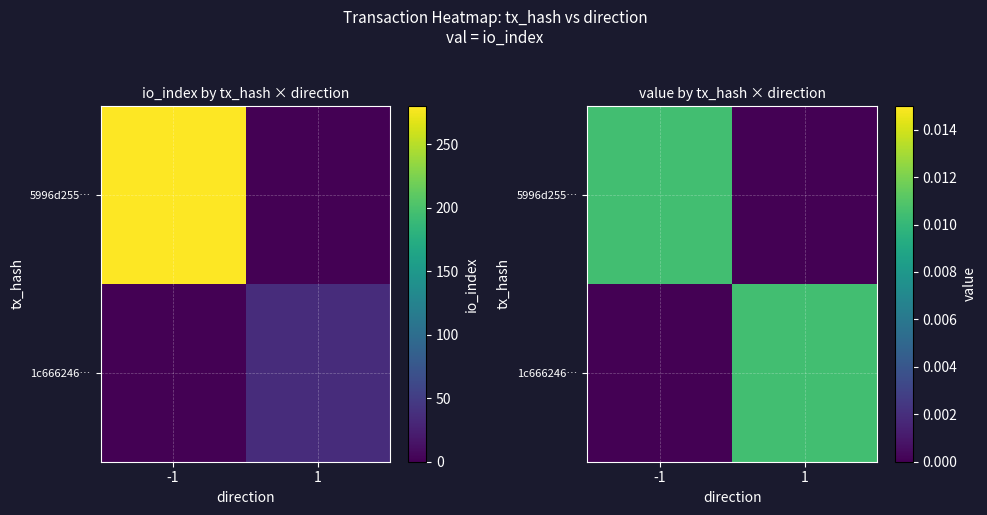

At which category does the chart reach its peak across all series?

-1